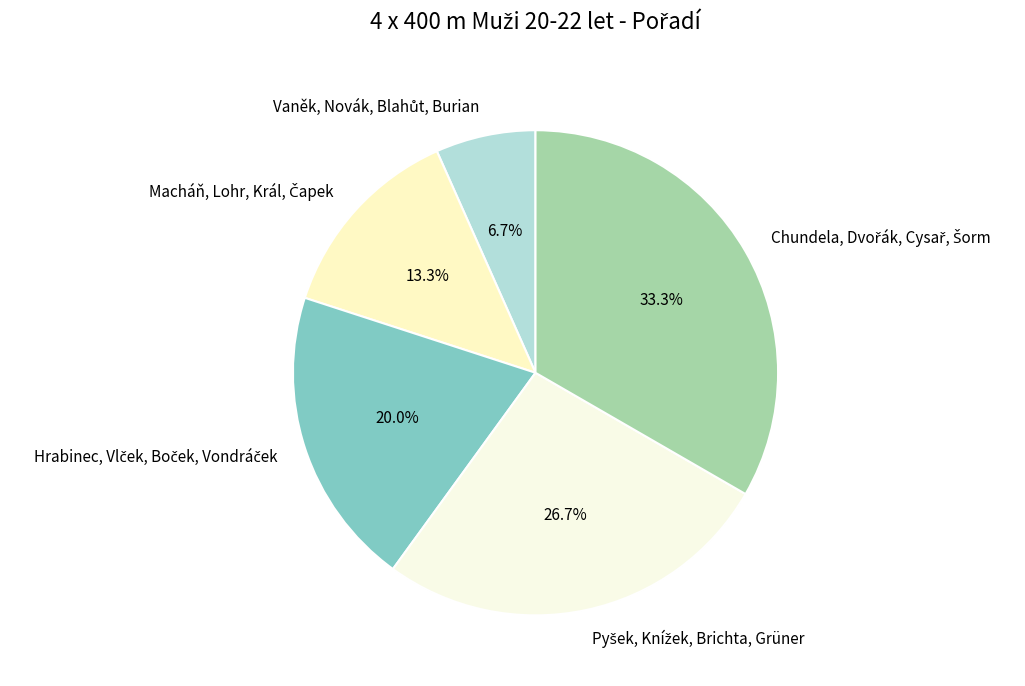

Does any single category account for the majority?

No